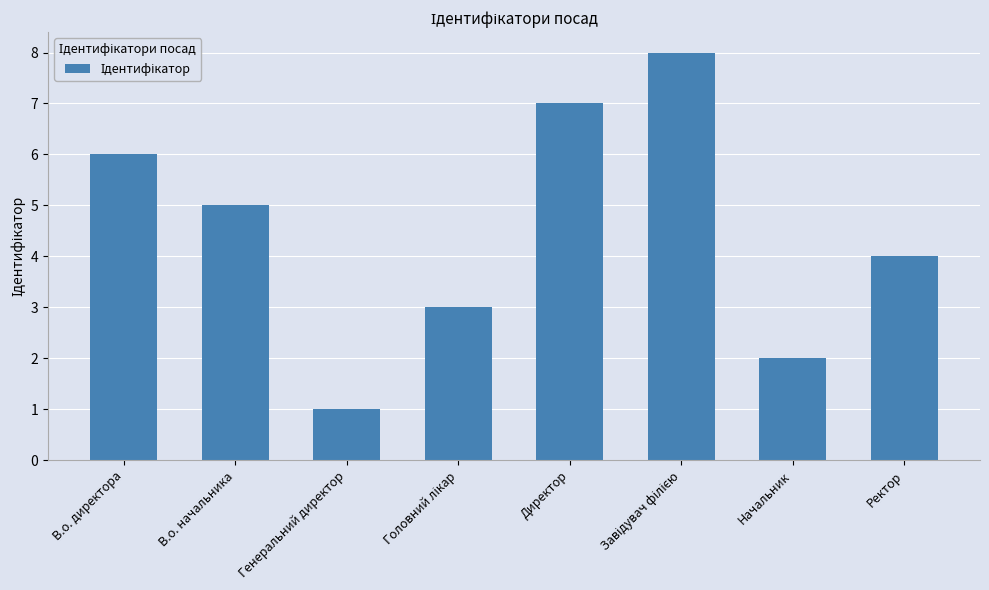

What is the label of the 8th bar from the right?

В.о. директора